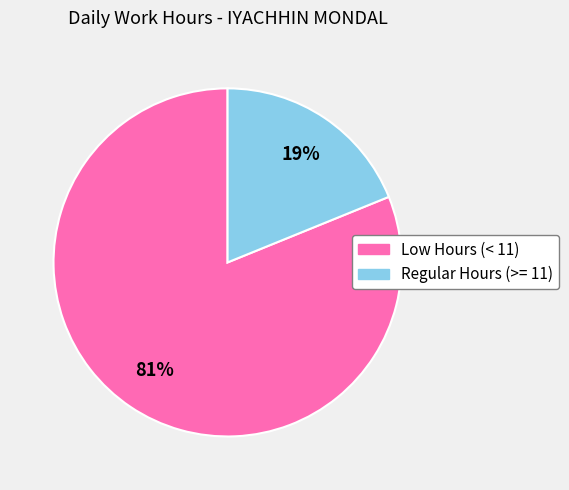

To the nearest percent, what is the average slice percentage?

50%